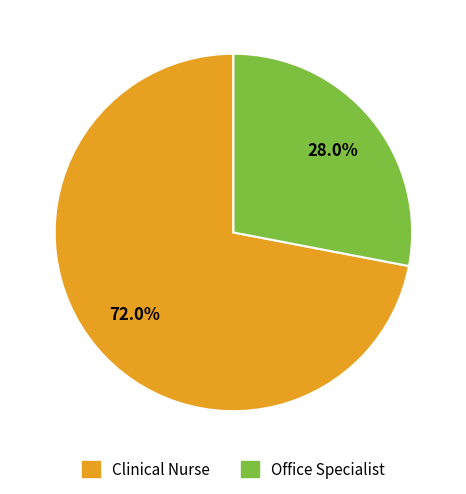

What percentage is the Clinical Nurse slice, to the nearest percent?

72%